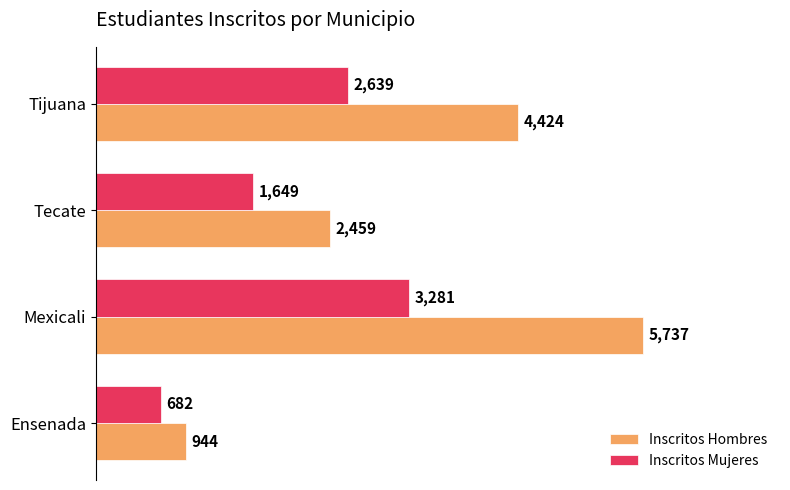

What is the spread (max minus min) of values at Ensenada?

262